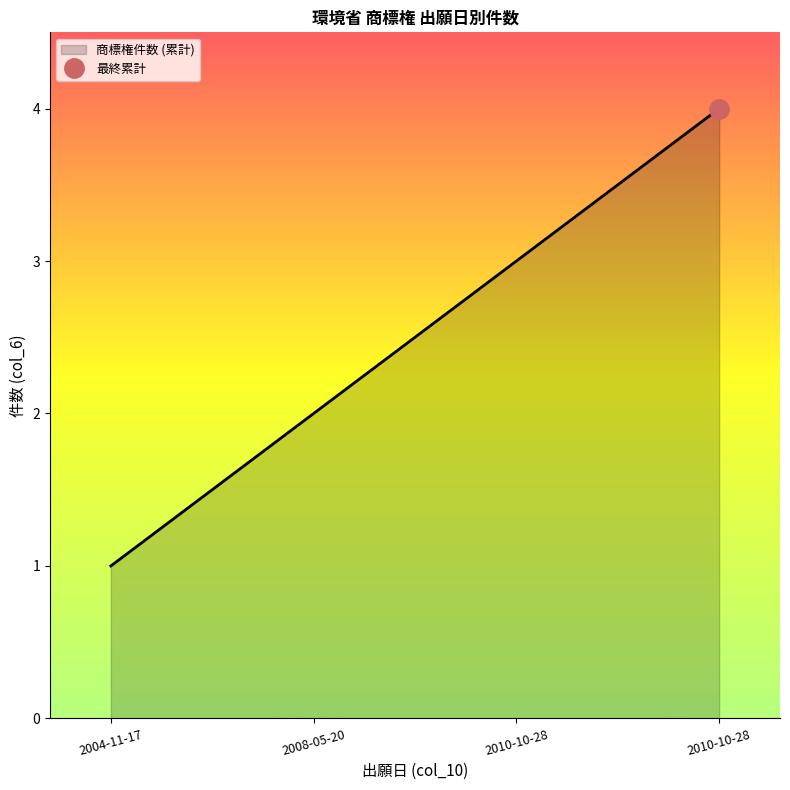

True or false: there are more than 1 points higher than both neighbors.

False